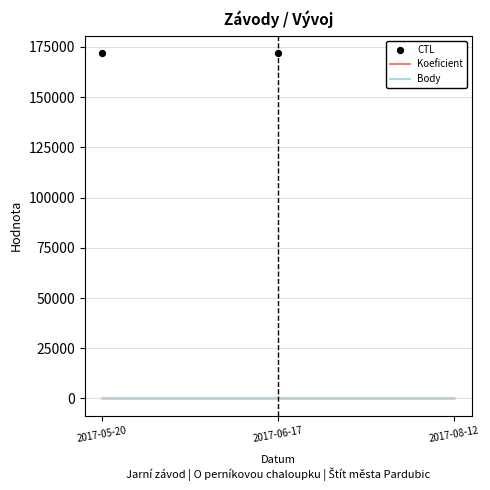

At how many categories does at least one series exceed 145976?

3